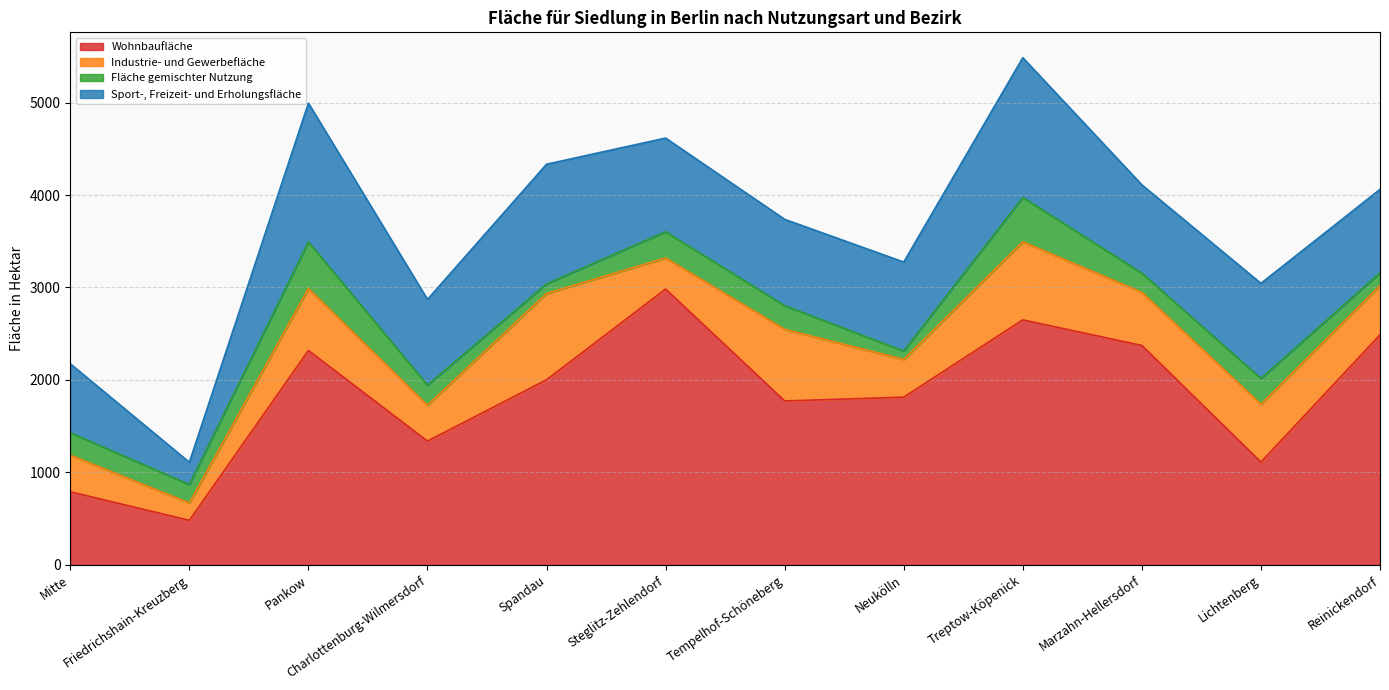

The Sport-, Freizeit- und Erholungsfläche series shows 955 at Marzahn-Hellersdorf. True or false?

True